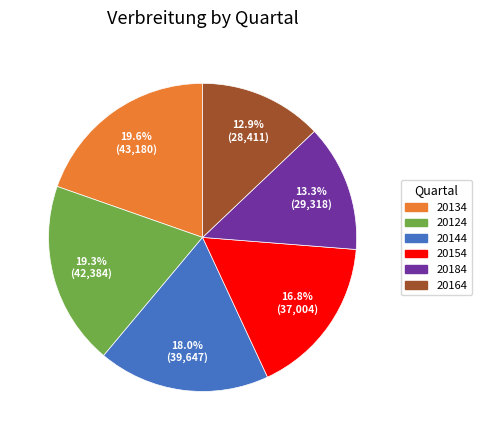

Is there a majority slice in this chart?

No